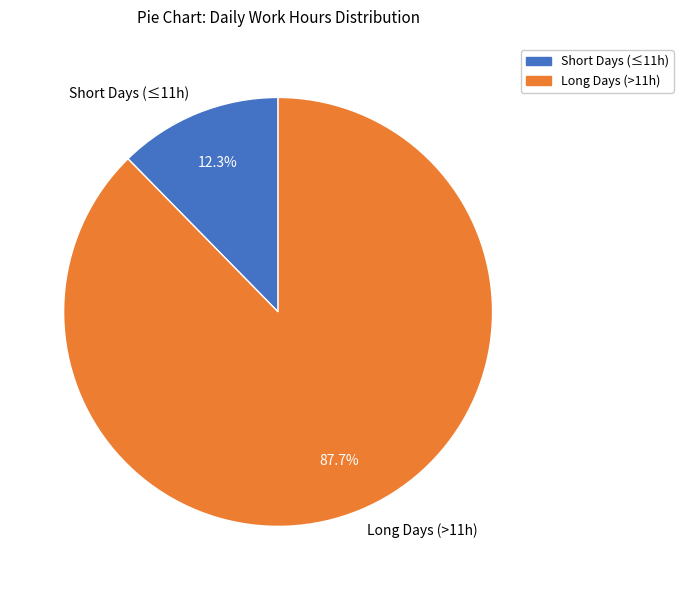

Which has a higher value, Long Days (>11h) or Short Days (≤11h)?

Long Days (>11h)